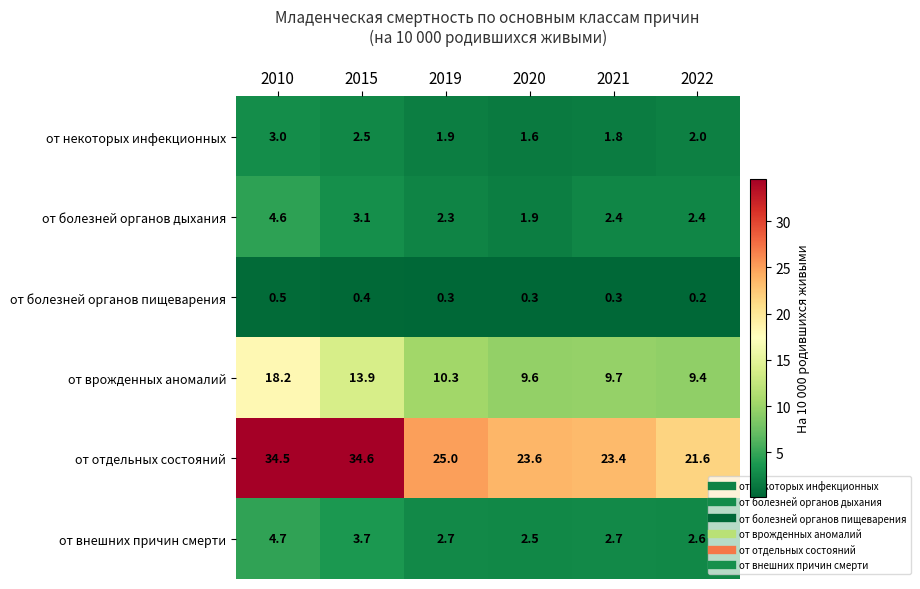

Which category has the highest value across all series?

2015